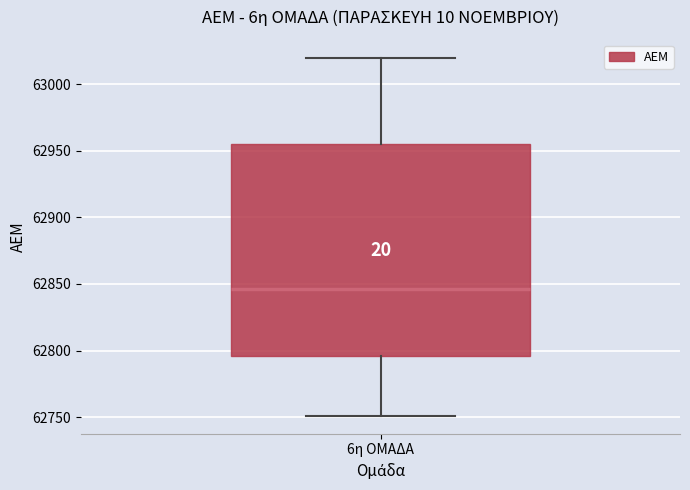

Read this box plot against the y-axis: the position of the median line, the range covered by the box, and the ends of both whiskers. The values are not printed on the chart, so give them approximately, as read against the axis.

median 62845, box 62795 to 62955, whiskers 62750 to 63020